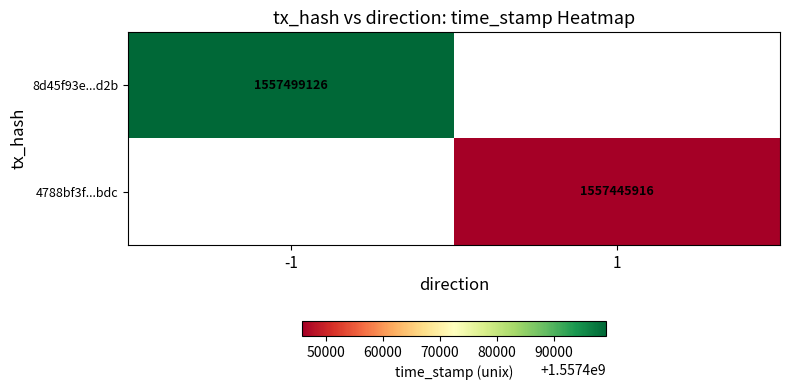

Is it true that 4788bf3f...bdc equals 1557445916 at 1?

True